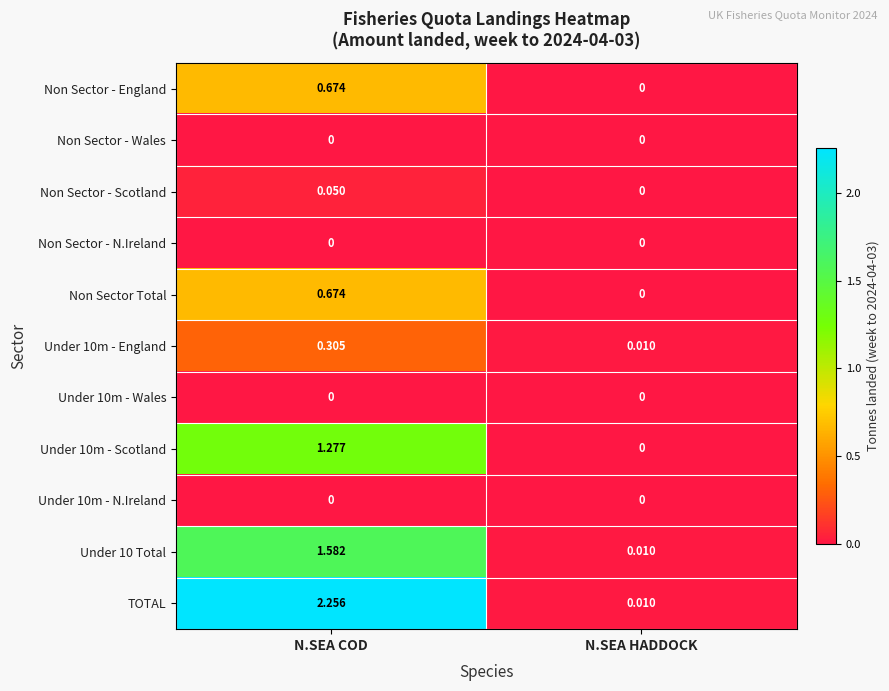

At which label does Non Sector Total reach its peak?

N.SEA COD